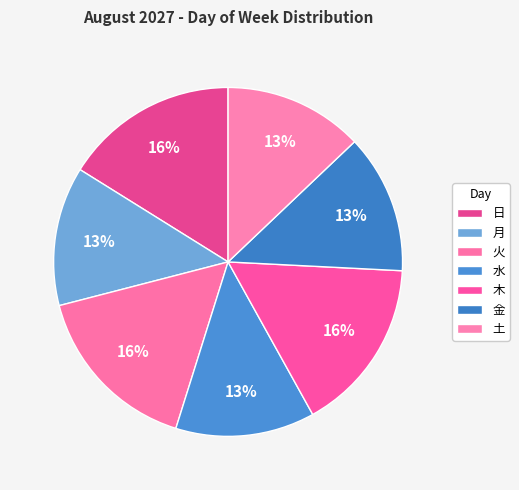

To the nearest percent, what percentage of the pie is 金?

13%